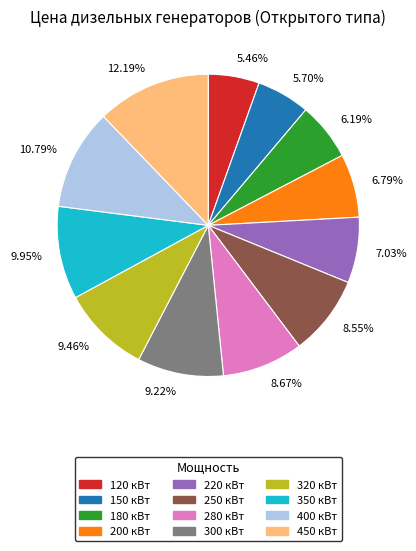

Does any single category account for the majority?

No